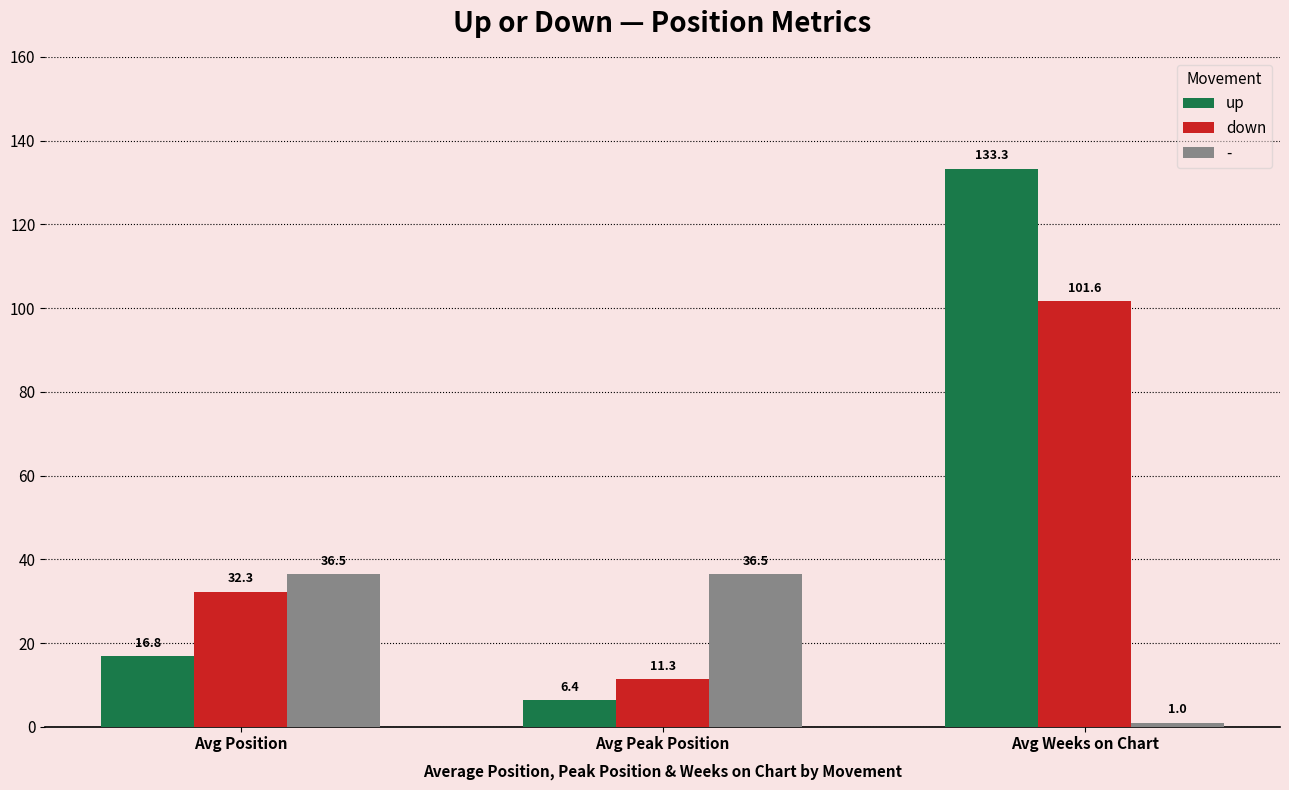

Which series changed the most between Avg Peak Position and Avg Weeks on Chart?

up